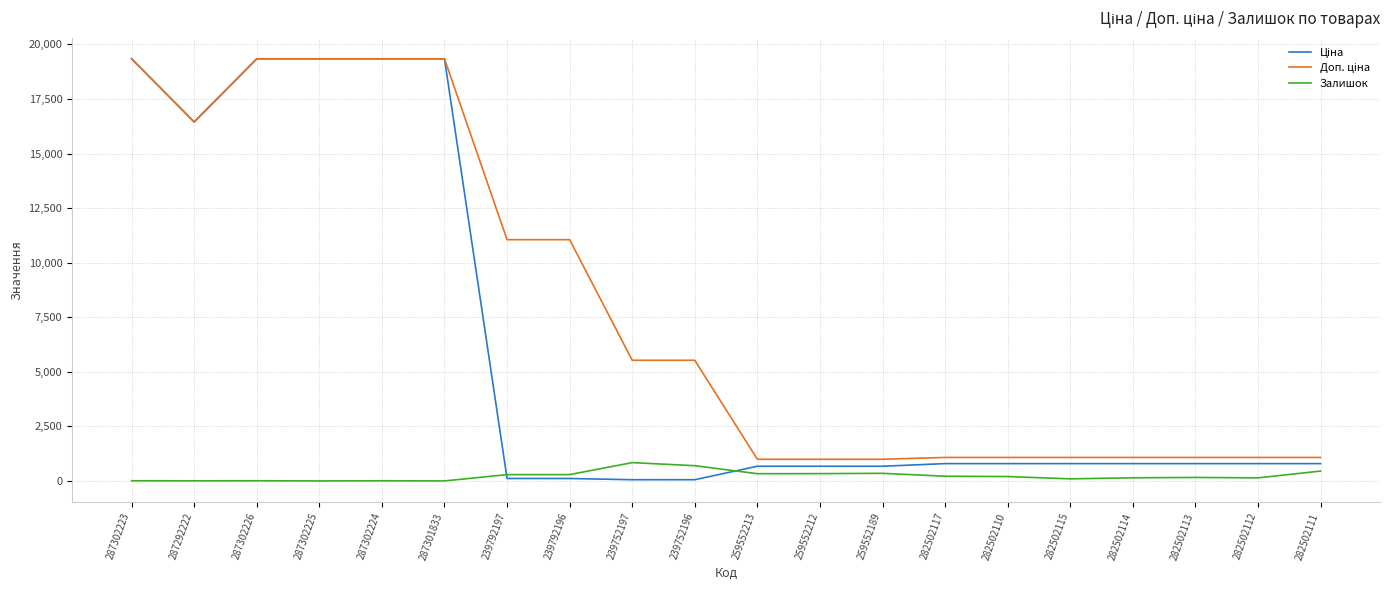

The Залишок series shows 7.0 at 287302226. True or false?

True